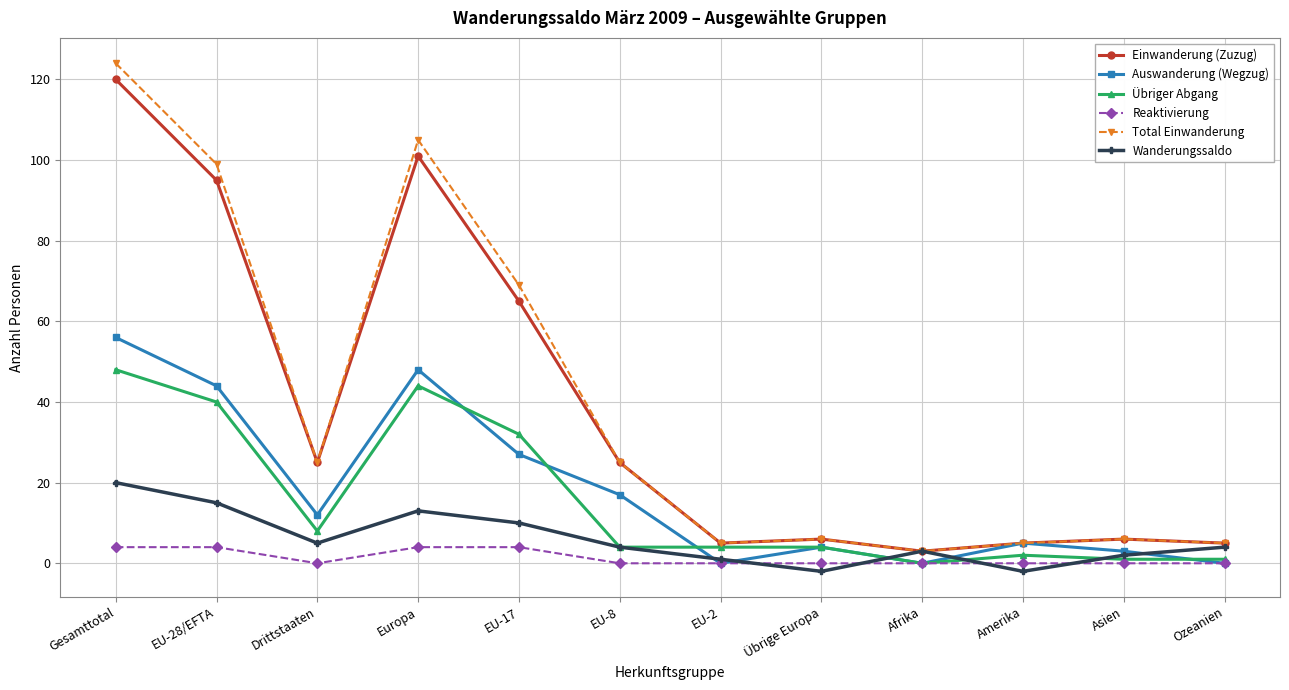

Where is the first local maximum for Auswanderung (Wegzug)?

Europa